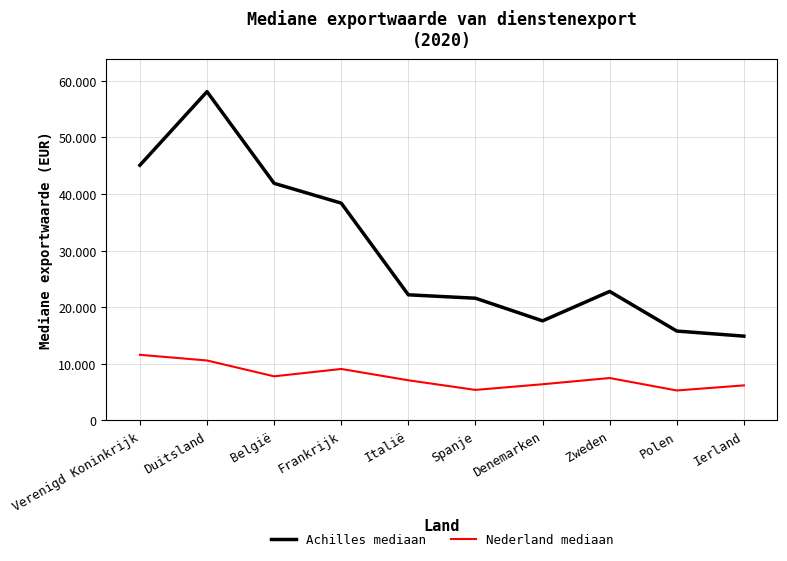

True or false: Nederland mediaan and Achilles mediaan cross at least once.

False